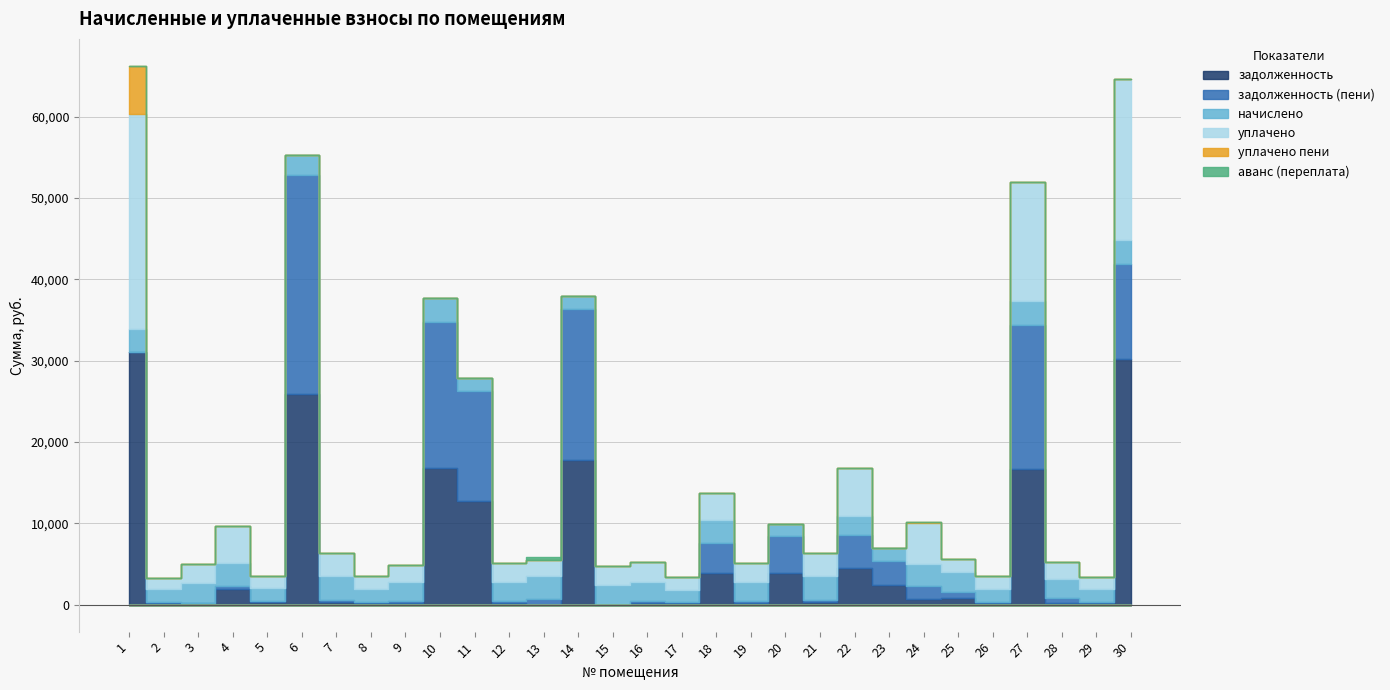

Reading left to right, extract all data points from this chart.

задолженность: 1=31084.3	2=172.8	3=263.4	4=1940.9	5=340.7	6=25891.3	7=318.5	8=174.9	9=256.0	10=16823.5	11=12799.4	12=256.0	13=0.0	14=17820.4	15=0.0	16=233.1	17=167.5	18=3885.7	19=256.0	20=3920.4	21=318.5	22=4570.6	23=2435.2	24=663.2	25=799.2	26=174.4	27=16668.1	28=264.5	29=172.2	30=30242.4
задолженность (пени): 1=0.0	2=172.8	3=0.0	4=333.0	5=170.4	6=26975.5	7=318.5	8=174.9	9=256.0	10=17984.2	11=13462.2	12=256.0	13=647.3	14=18551.2	15=0.0	16=231.1	17=167.5	18=3665.0	19=256.0	20=4490.1	21=318.5	22=4044.7	23=2979.0	24=1589.4	25=800.4	26=174.4	27=17773.4	28=528.9	29=172.2	30=11676.8
начислено: 1=2804.8	2=1555.0	3=2370.7	4=2871.5	5=1531.2	6=2399.3	7=2866.8	8=1574.1	9=2303.9	10=2866.8	11=1550.2	12=2303.9	13=2914.5	14=1607.5	15=2380.2	16=2361.2	17=1507.3	18=2871.5	19=2303.9	20=1555.0	21=2866.8	22=2265.8	23=1531.2	24=2809.5	25=2394.5	26=1569.3	27=2857.2	28=2380.2	29=1550.2	30=2881.1
уплачено: 1=26479.4	2=1382.2	3=2370.7	4=4508.5	5=1531.2	6=0.0	7=2866.8	8=1574.1	9=2047.9	10=0.0	11=0.0	12=2303.9	13=1943.0	14=0.0	15=2380.2	16=2366.0	17=1507.3	18=3349.0	19=2303.9	20=0.0	21=2866.8	22=5967.0	23=0.0	24=4994.7	25=1596.7	26=1569.3	27=14705.9	28=2115.8	29=1550.2	30=19781.2
уплачено пени: 1=5879.8	2=0.0	3=0.0	4=0.0	5=0.5	6=0.0	7=0.0	8=0.0	9=0.0	10=0.0	11=0.0	12=0.0	13=0.0	14=0.0	15=0.0	16=1.0	17=0.0	18=0.0	19=0.0	20=0.0	21=0.0	22=0.0	23=0.0	24=67.3	25=0.7	26=0.0	27=0.0	28=0.0	29=0.0	30=0.0
аванс (переплата): 1=0.0	2=0.0	3=0.0	4=0.0	5=0.0	6=0.0	7=0.0	8=0.0	9=0.0	10=0.0	11=0.0	12=0.0	13=324.2	14=0.0	15=0.0	16=0.0	17=0.0	18=0.0	19=0.0	20=0.0	21=0.0	22=0.0	23=0.0	24=0.0	25=0.0	26=0.0	27=0.0	28=0.0	29=0.0	30=0.0